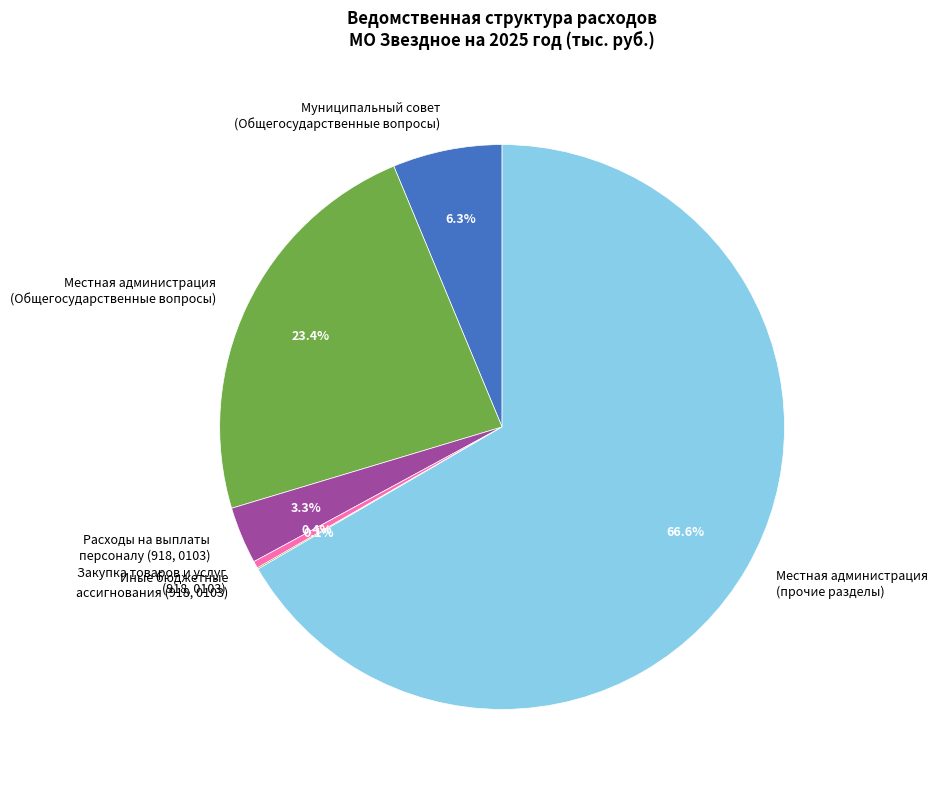

Which category accounts for the majority?

Местная администрация (прочие разделы)